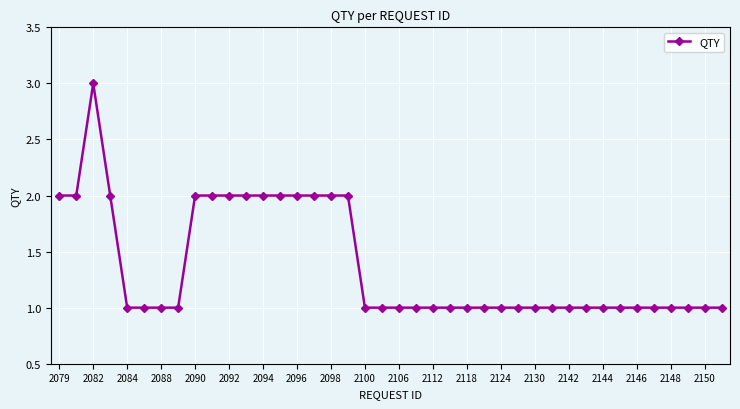

Does the chart display data point markers on the line(s)?

Yes